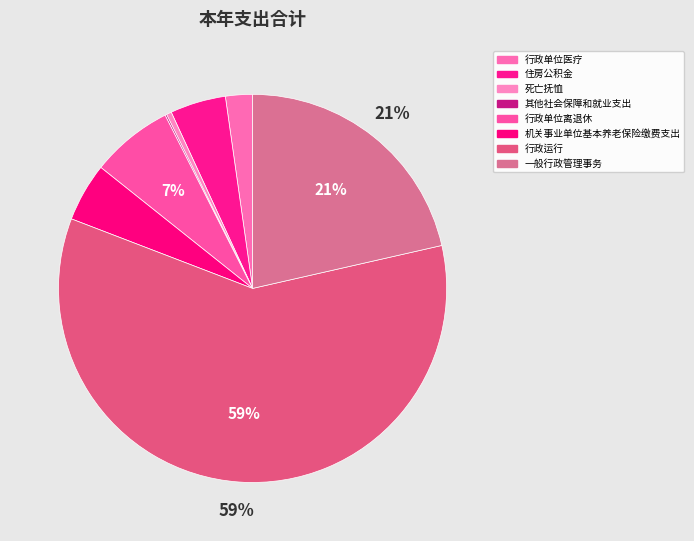

To the nearest percent, what percentage of the pie is 一般行政管理事务?

21%